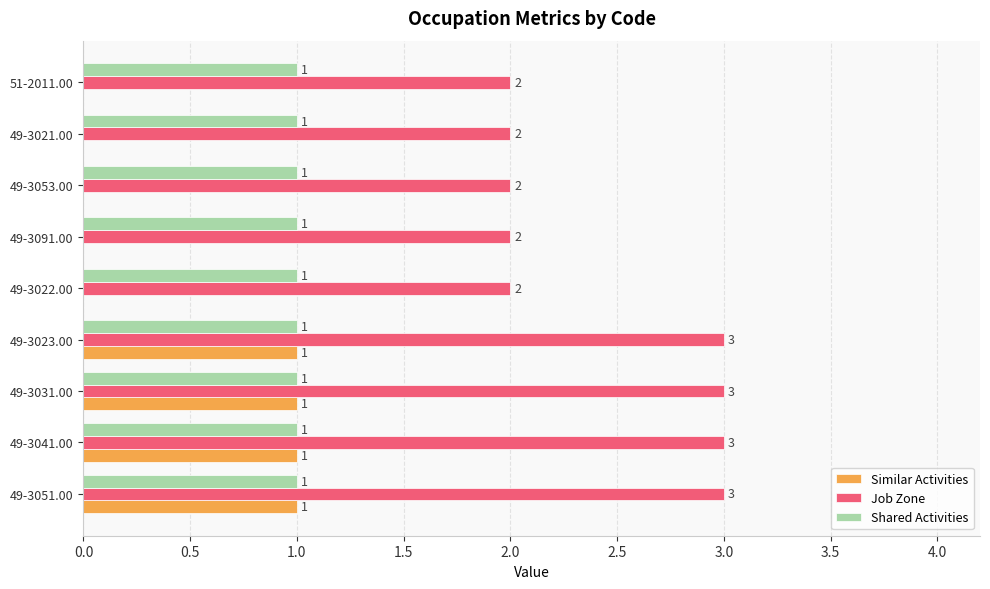

What are all the series names shown in the legend?

Similar Activities, Job Zone, Shared Activities